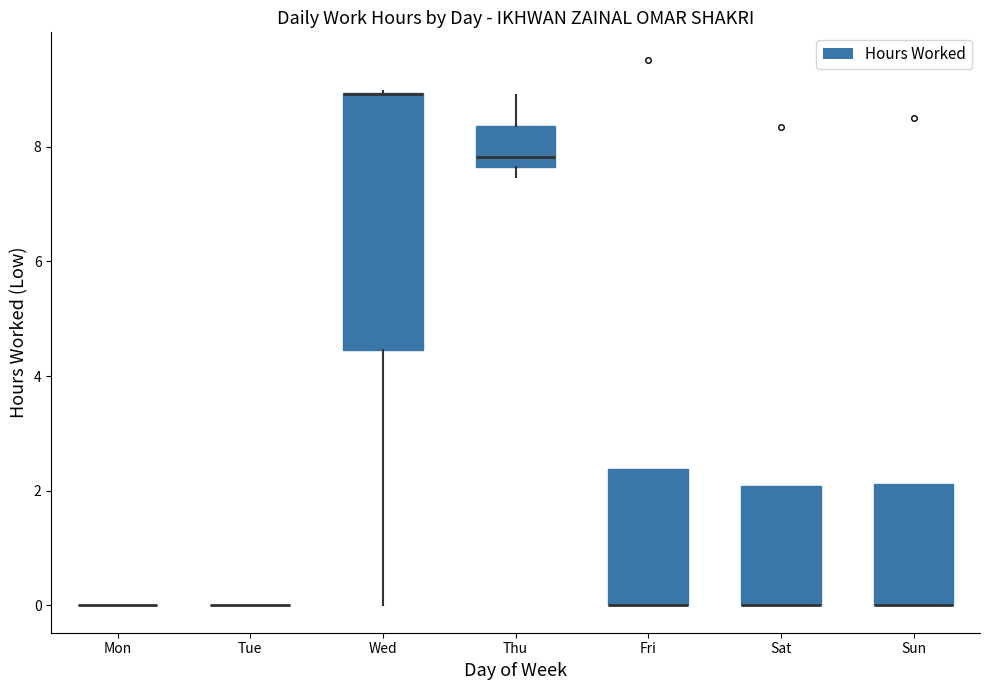

Where is the upper edge of the box for Thu on the y-axis? The values are not printed on the chart, so give them approximately, as read against the axis.

8.4